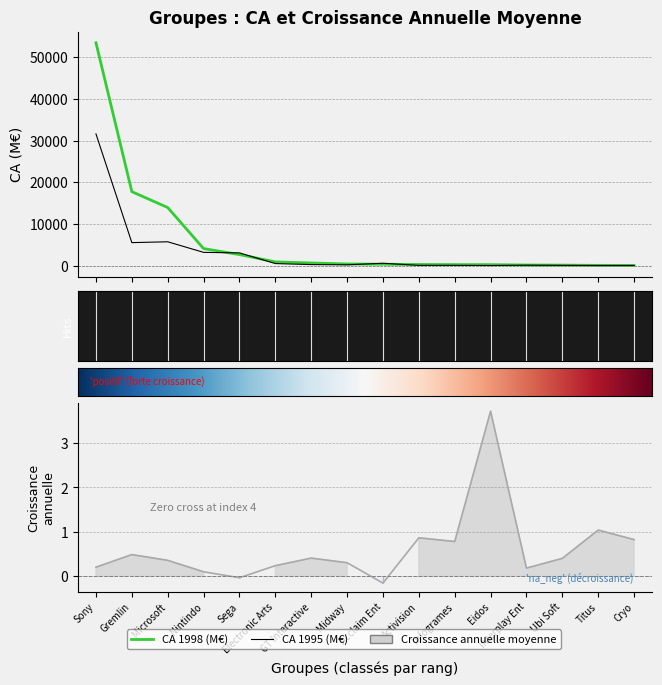

Between which two adjacent categories do CA 1995 (M€) and CA 1998 (M€) first intersect?

Nintindo and Sega